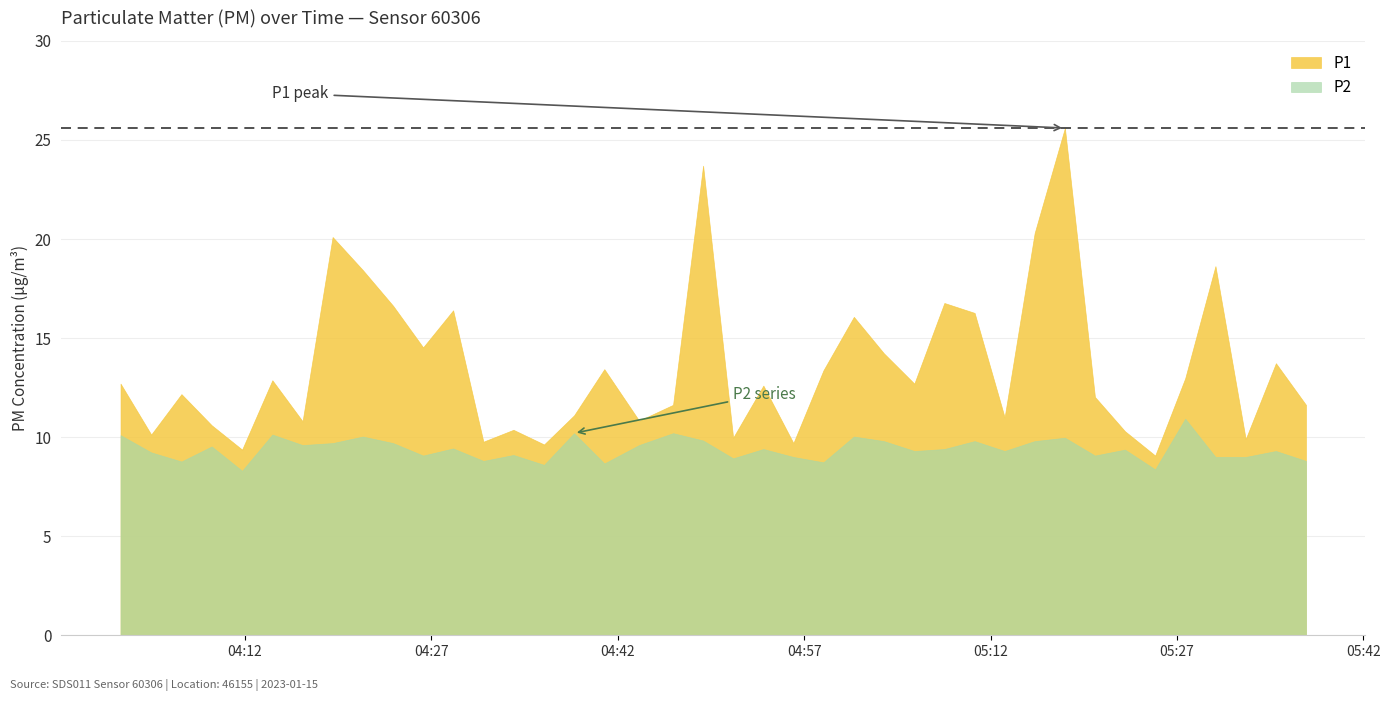

How many categories are shown in the chart?

40